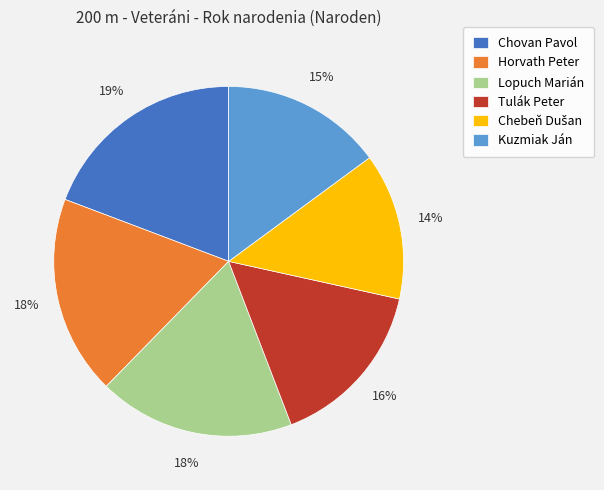

What percentage is the Horvath Peter slice, to the nearest percent?

18%